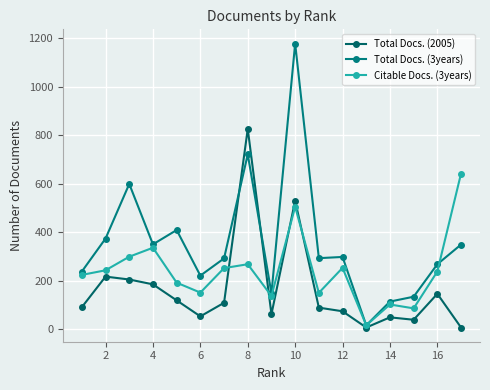

How many lines are shown in the chart?

3